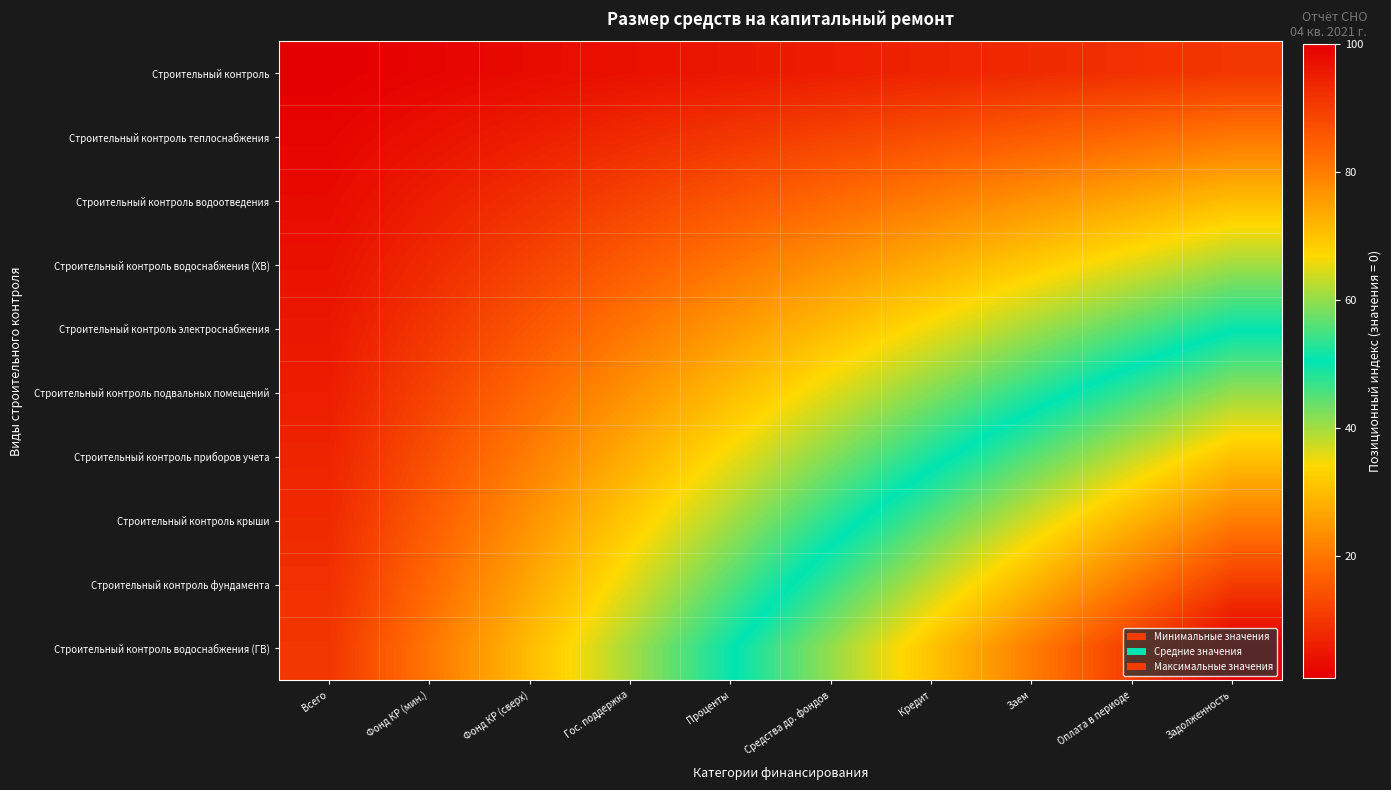

At Фонд КР (сверх), list the series in order from largest to smallest.

Строительный контроль водоснабжения (ГВ), Строительный контроль фундамента, Строительный контроль крыши, Строительный контроль приборов учета, Строительный контроль подвальных помещений, Строительный контроль электроснабжения, Строительный контроль водоснабжения (ХВ), Строительный контроль водоотведения, Строительный контроль теплоснабжения, Строительный контроль